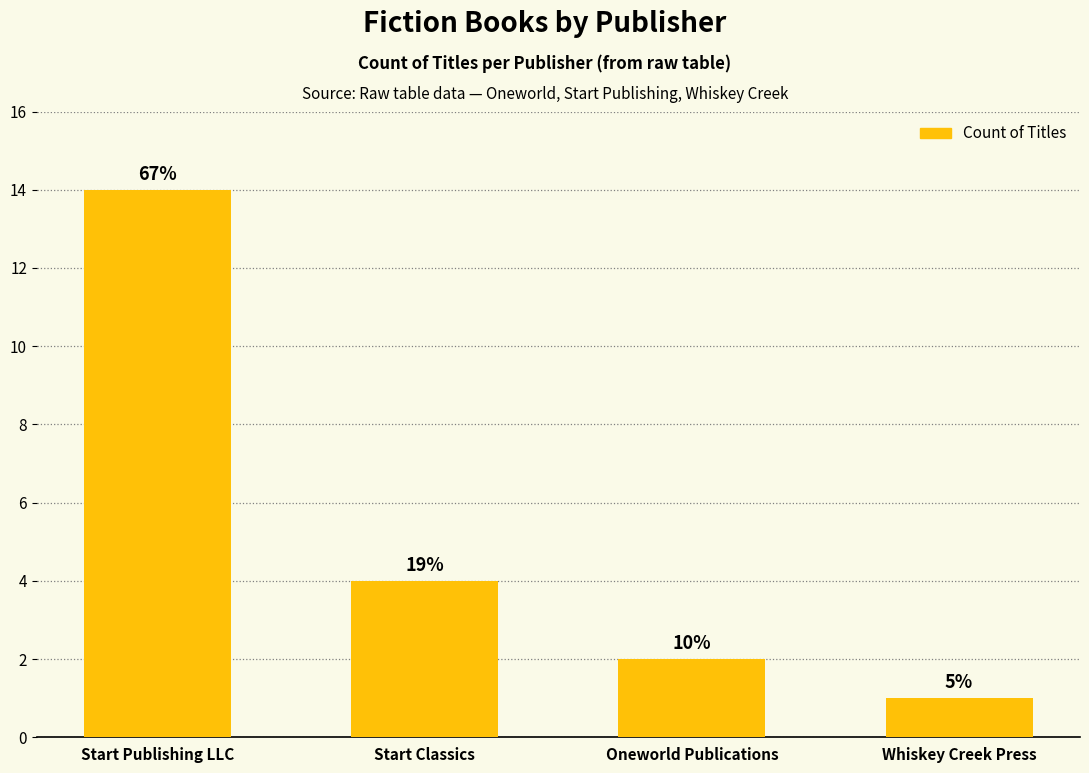

Are the bars horizontal?

No